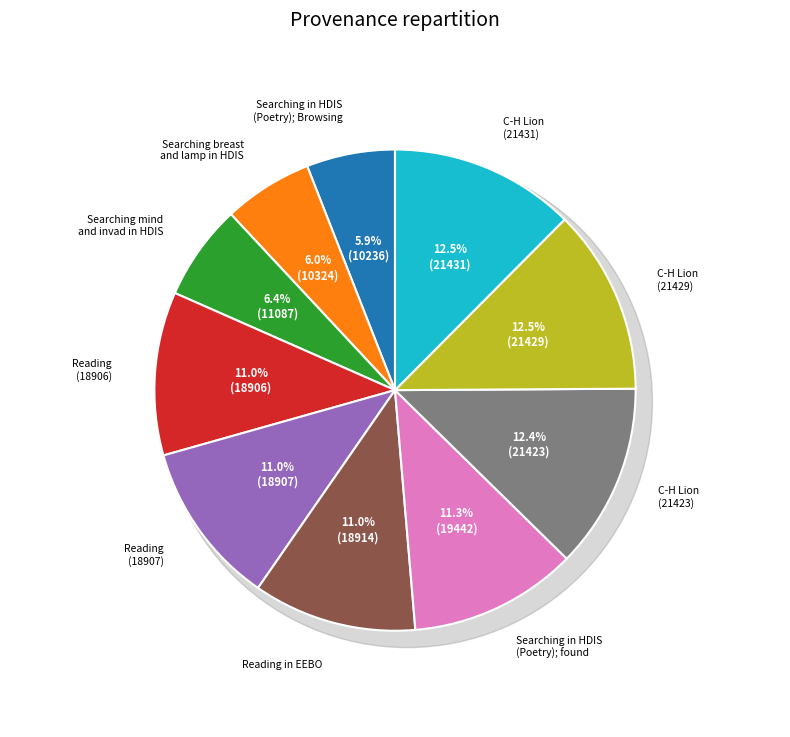

How much of the chart is everything except Searching in HDIS (Poetry); Browsing?

94.1%